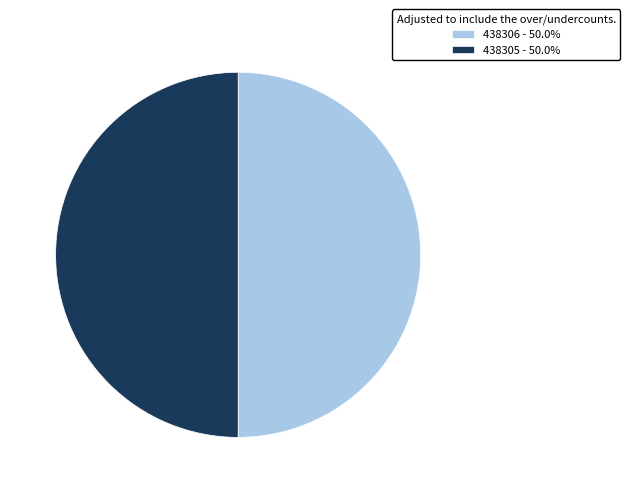

Count the number of slices in the pie.

2